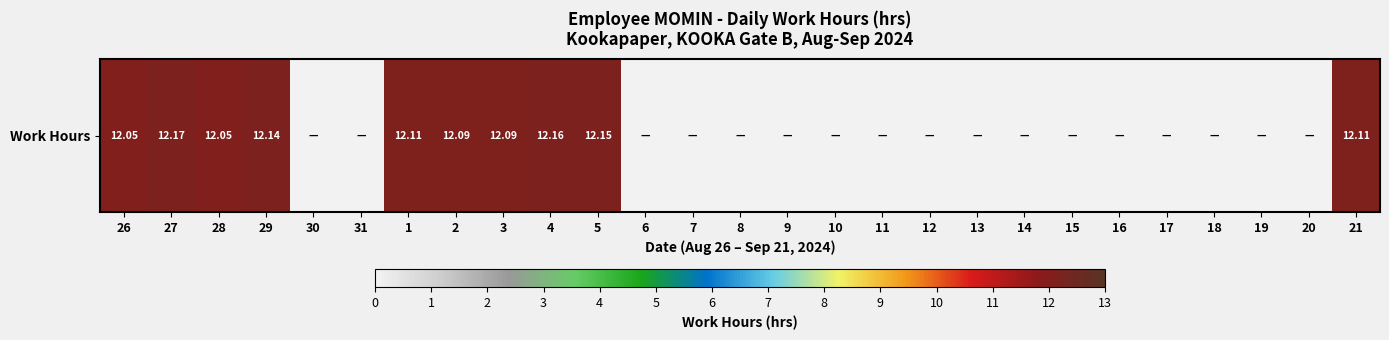

Where is the data nearest to the value 6?

30